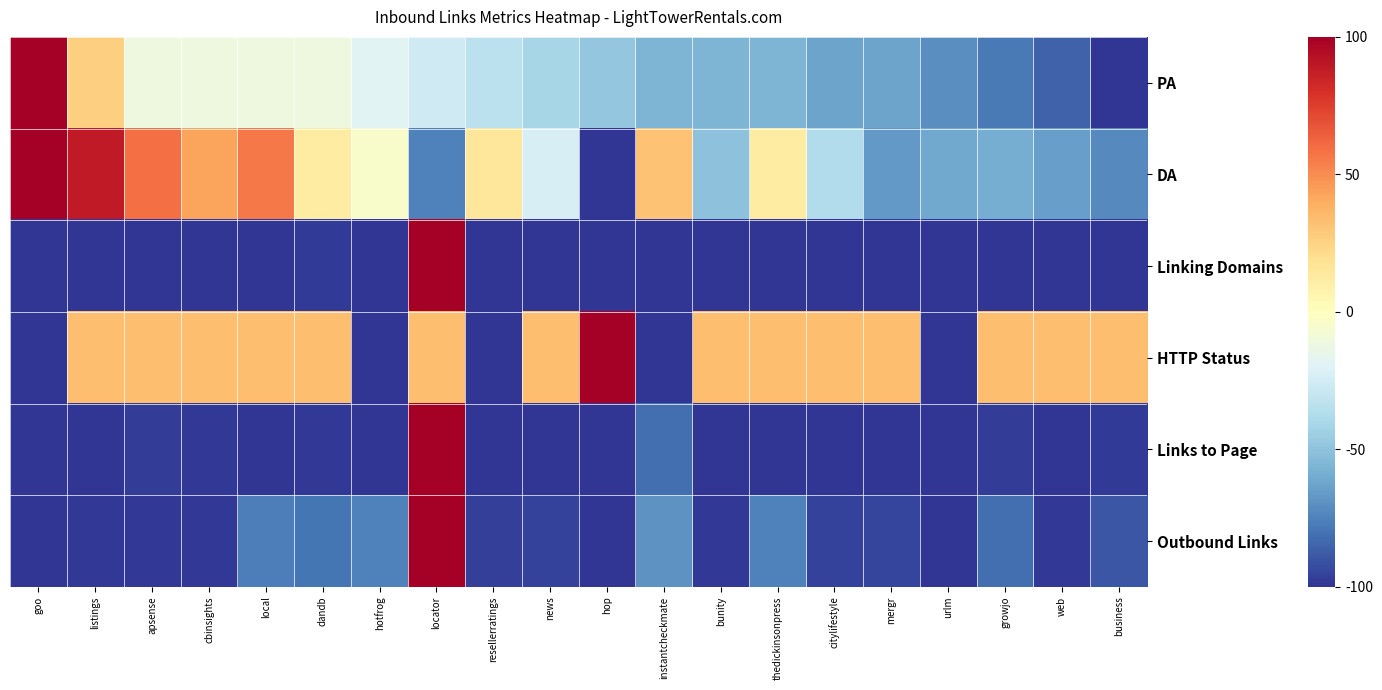

Rank the series by their maximum value, from highest to lowest.

PA, DA, Linking Domains, HTTP Status, Links to Page, Outbound Links